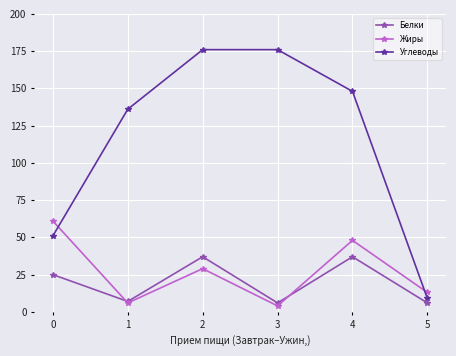

True or false: Белки and Углеводы cross at least once.

False